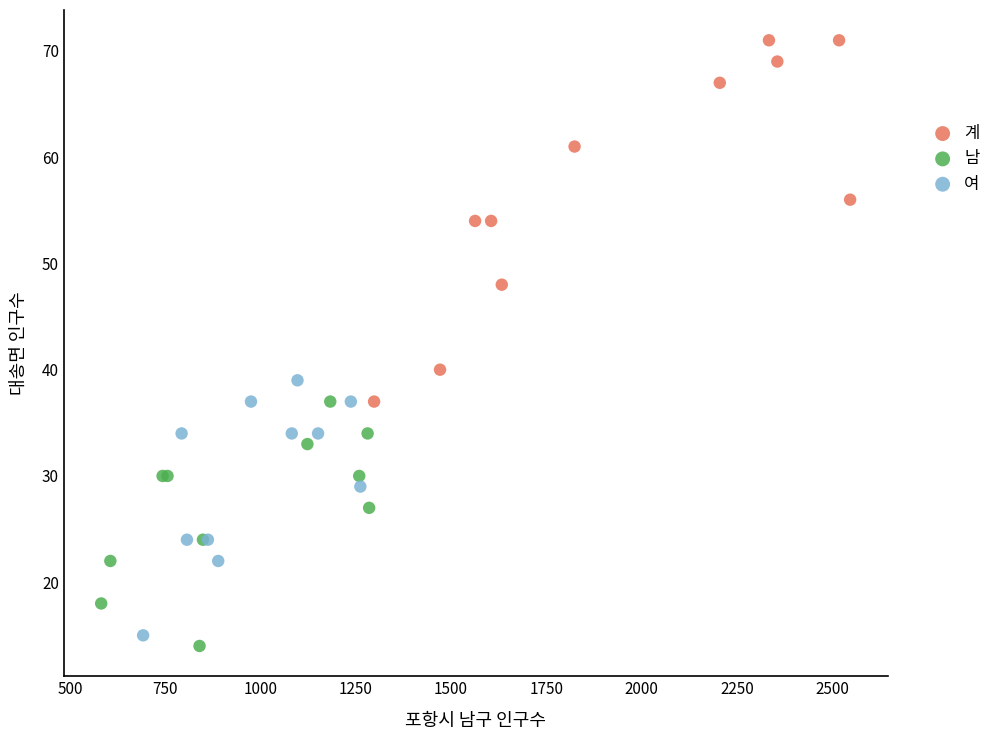

Which series has the largest Y range (max minus min)?

계